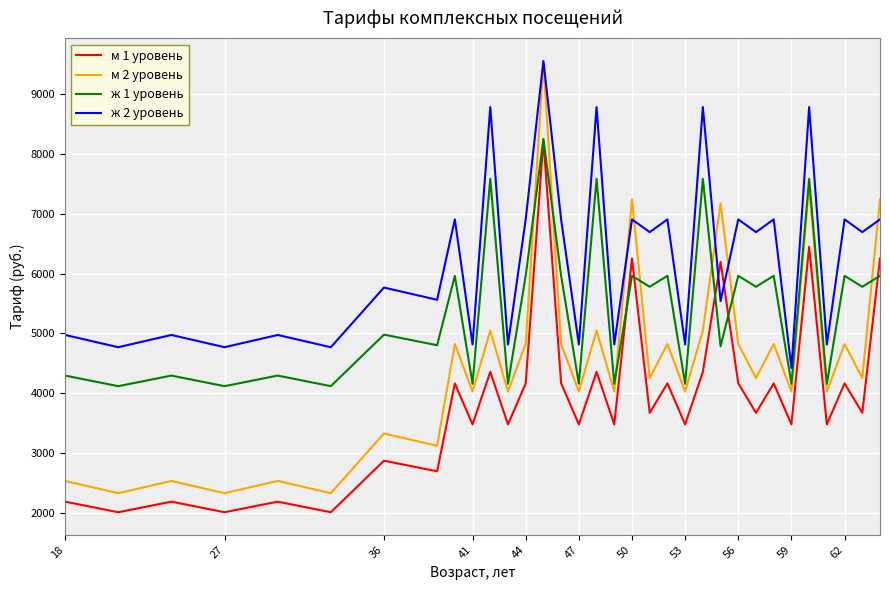

What are all the series names shown in the legend?

м 1 уровень, м 2 уровень, ж 1 уровень, ж 2 уровень